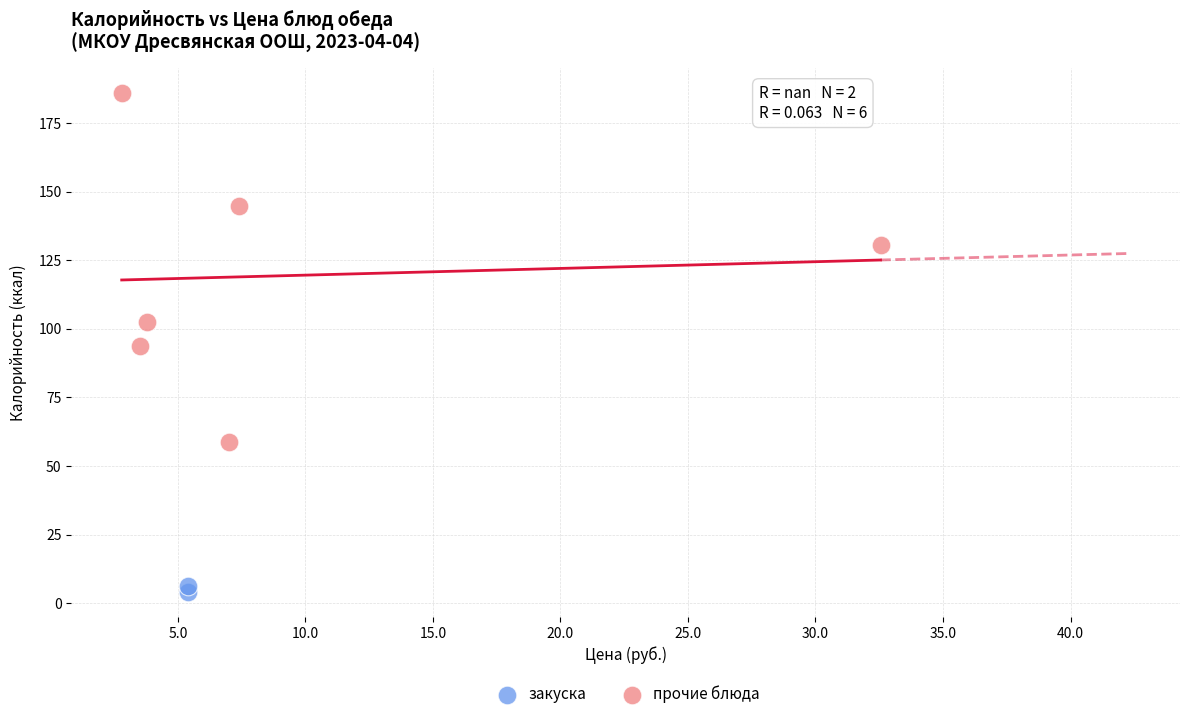

What are all the series names shown in the legend?

закуска, прочие блюда